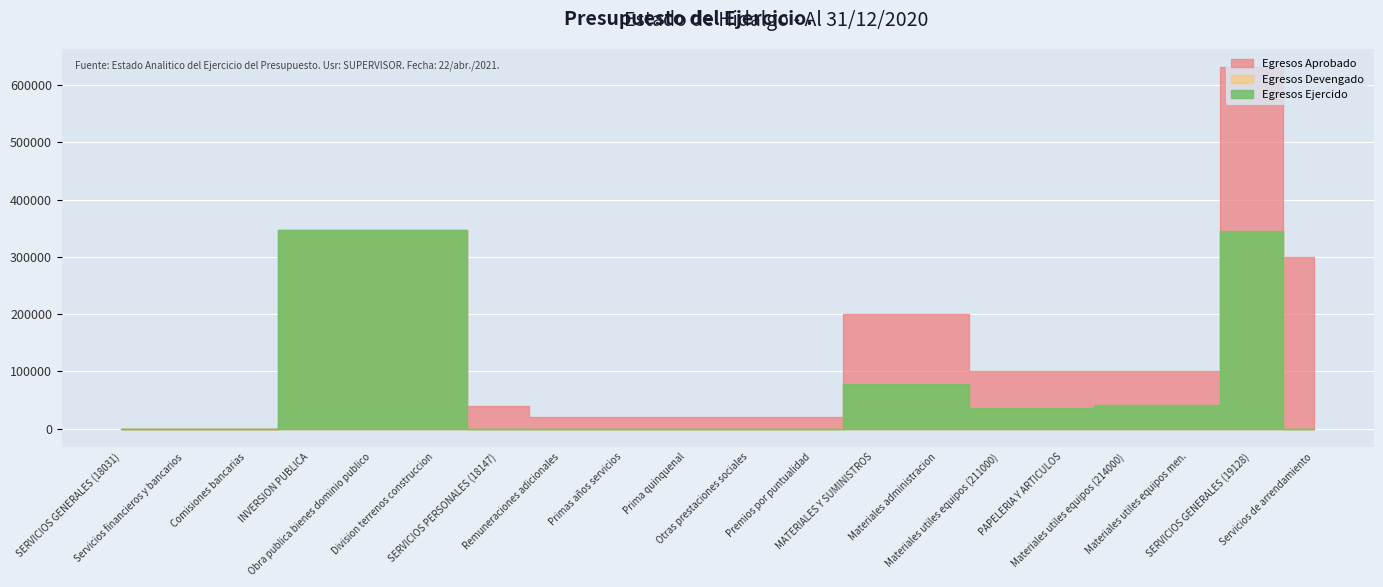

Reading left to right, what are all the values shown in this chart?

Egresos Aprobado: 9.3	9.3	9.3	346227.0	346227.0	346227.0	40000.0	20000.0	20000.0	20000.0	20000.0	20000.0	200000.0	200000.0	100000.0	100000.0	100000.0	100000.0	631000.0	300000.0
Egresos Devengado: 27.8	27.8	27.8	346637.5	346637.5	346637.5	0.0	0.0	0.0	0.0	0.0	0.0	78200.0	78200.0	36500.0	36500.0	41700.0	41700.0	345042.3	0.0
Egresos Ejercido: 27.8	27.8	27.8	346637.5	346637.5	346637.5	0.0	0.0	0.0	0.0	0.0	0.0	78200.0	78200.0	36500.0	36500.0	41700.0	41700.0	345042.3	0.0